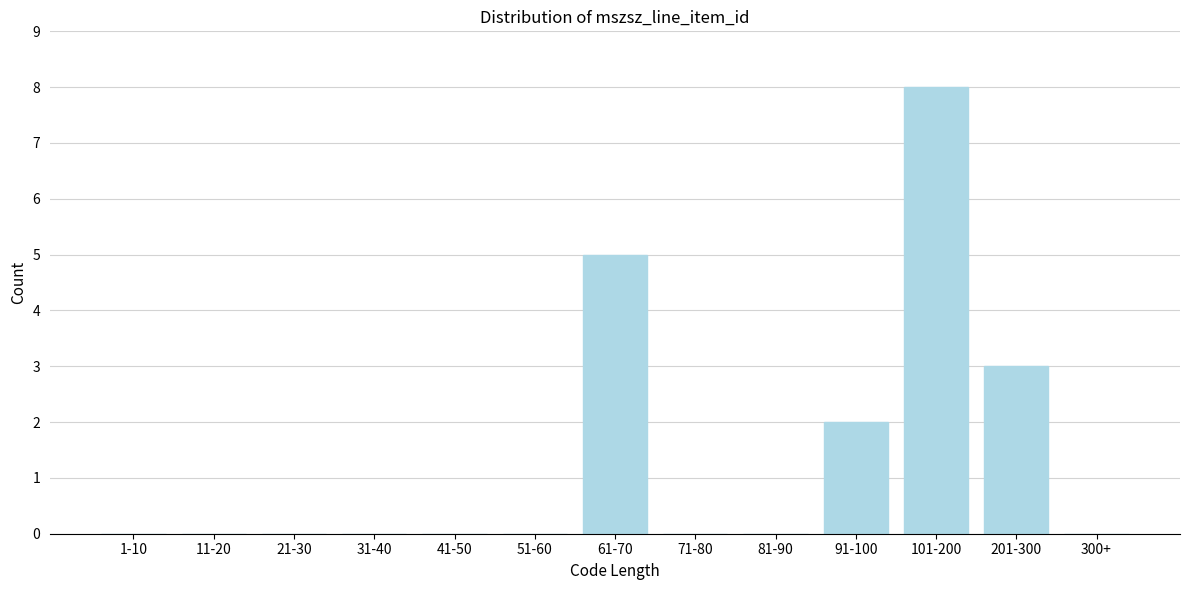

Reading left to right, what are all the values shown in this chart?

1-10=0	11-20=0	21-30=0	31-40=0	41-50=0	51-60=0	61-70=5	71-80=0	81-90=0	91-100=2	101-200=8	201-300=3	300+=0